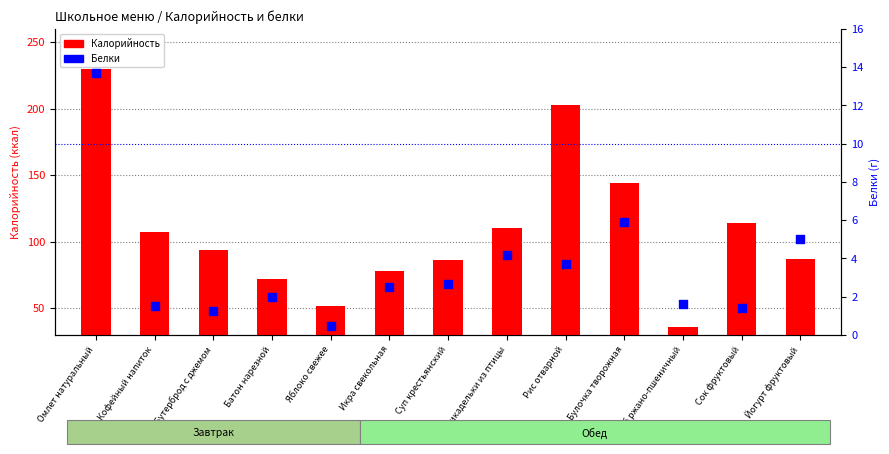

What is the total value across all series at Фрикадельки из птицы?

114.2